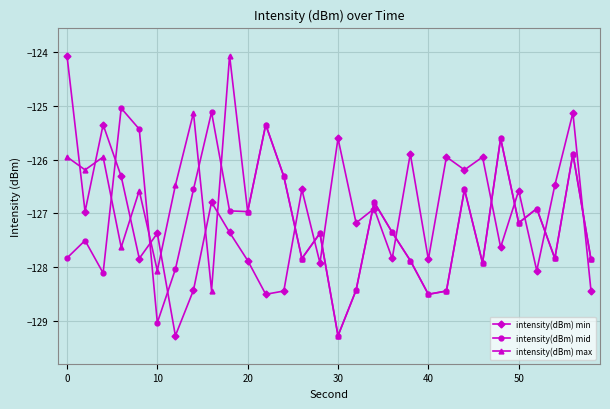

What is the difference between the maximum and second lowest values in the intensity(dBm) mid series?

4.0